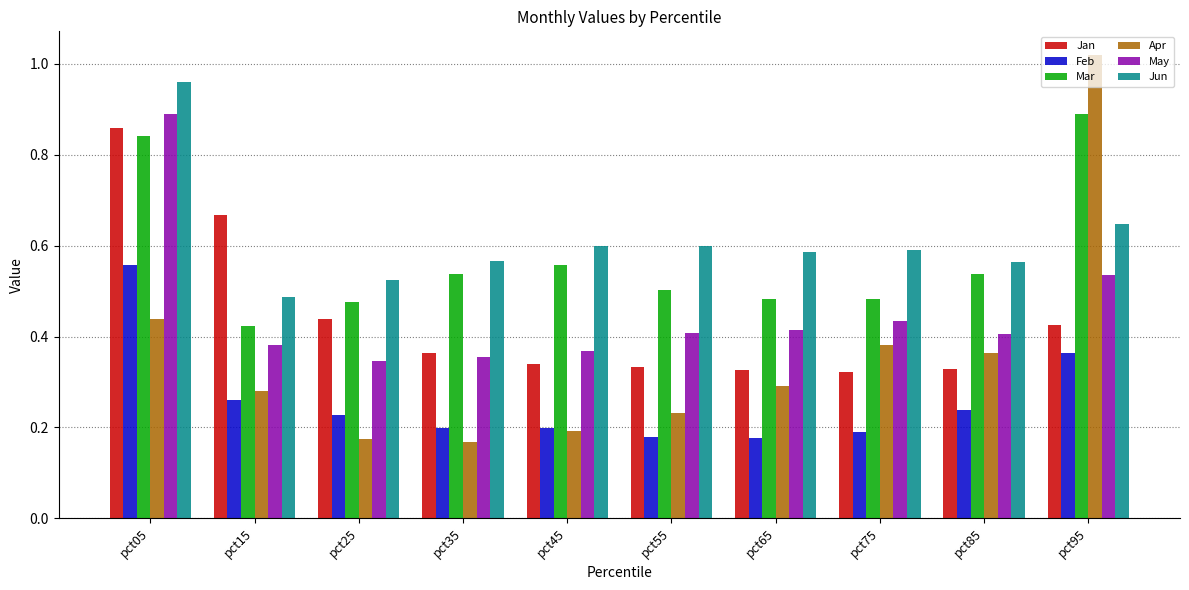

Which series has the widest spread of values?

Apr